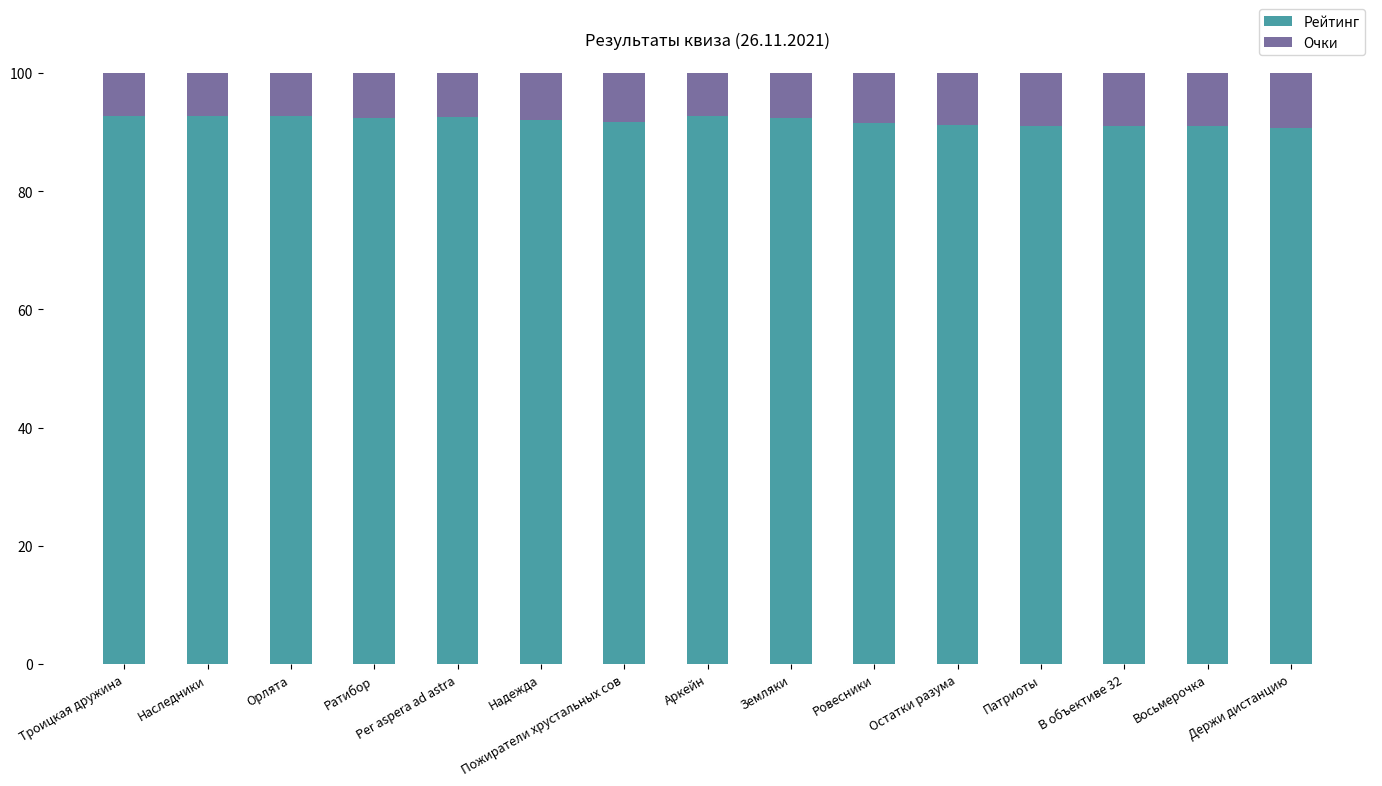

What is the average value of the Рейтинг series?

91.9